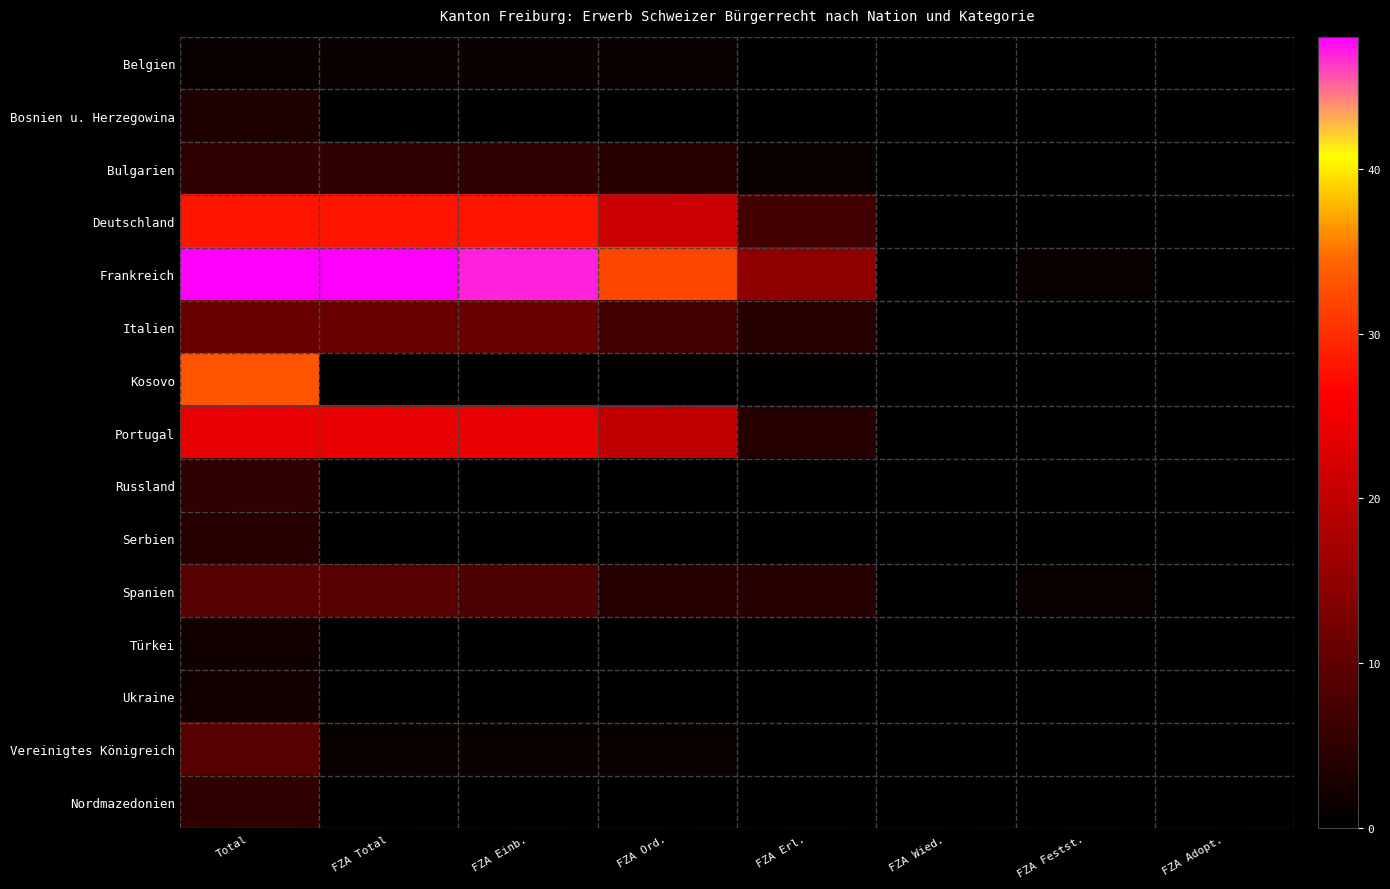

Reading left to right, transcribe all the data shown in this chart.

Belgien: Total=1	FZA Total=1	FZA Einb.=1	FZA Ord.=1	FZA Erl.=0	FZA Wied.=0	FZA Festst.=0	FZA Adopt.=0
Bosnien u. Herzegowina: Total=3	FZA Total=0	FZA Einb.=0	FZA Ord.=0	FZA Erl.=0	FZA Wied.=0	FZA Festst.=0	FZA Adopt.=0
Bulgarien: Total=5	FZA Total=5	FZA Einb.=5	FZA Ord.=4	FZA Erl.=1	FZA Wied.=0	FZA Festst.=0	FZA Adopt.=0
Deutschland: Total=28	FZA Total=28	FZA Einb.=28	FZA Ord.=21	FZA Erl.=7	FZA Wied.=0	FZA Festst.=0	FZA Adopt.=0
Frankreich: Total=48	FZA Total=48	FZA Einb.=47	FZA Ord.=32	FZA Erl.=15	FZA Wied.=0	FZA Festst.=1	FZA Adopt.=0
Italien: Total=11	FZA Total=11	FZA Einb.=11	FZA Ord.=7	FZA Erl.=4	FZA Wied.=0	FZA Festst.=0	FZA Adopt.=0
Kosovo: Total=33	FZA Total=0	FZA Einb.=0	FZA Ord.=0	FZA Erl.=0	FZA Wied.=0	FZA Festst.=0	FZA Adopt.=0
Portugal: Total=24	FZA Total=24	FZA Einb.=24	FZA Ord.=20	FZA Erl.=4	FZA Wied.=0	FZA Festst.=0	FZA Adopt.=0
Russland: Total=5	FZA Total=0	FZA Einb.=0	FZA Ord.=0	FZA Erl.=0	FZA Wied.=0	FZA Festst.=0	FZA Adopt.=0
Serbien: Total=4	FZA Total=0	FZA Einb.=0	FZA Ord.=0	FZA Erl.=0	FZA Wied.=0	FZA Festst.=0	FZA Adopt.=0
Spanien: Total=9	FZA Total=9	FZA Einb.=8	FZA Ord.=4	FZA Erl.=4	FZA Wied.=0	FZA Festst.=1	FZA Adopt.=0
Türkei: Total=2	FZA Total=0	FZA Einb.=0	FZA Ord.=0	FZA Erl.=0	FZA Wied.=0	FZA Festst.=0	FZA Adopt.=0
Ukraine: Total=2	FZA Total=0	FZA Einb.=0	FZA Ord.=0	FZA Erl.=0	FZA Wied.=0	FZA Festst.=0	FZA Adopt.=0
Vereinigtes Königreich: Total=9	FZA Total=1	FZA Einb.=1	FZA Ord.=1	FZA Erl.=0	FZA Wied.=0	FZA Festst.=0	FZA Adopt.=0
Nordmazedonien: Total=5	FZA Total=0	FZA Einb.=0	FZA Ord.=0	FZA Erl.=0	FZA Wied.=0	FZA Festst.=0	FZA Adopt.=0